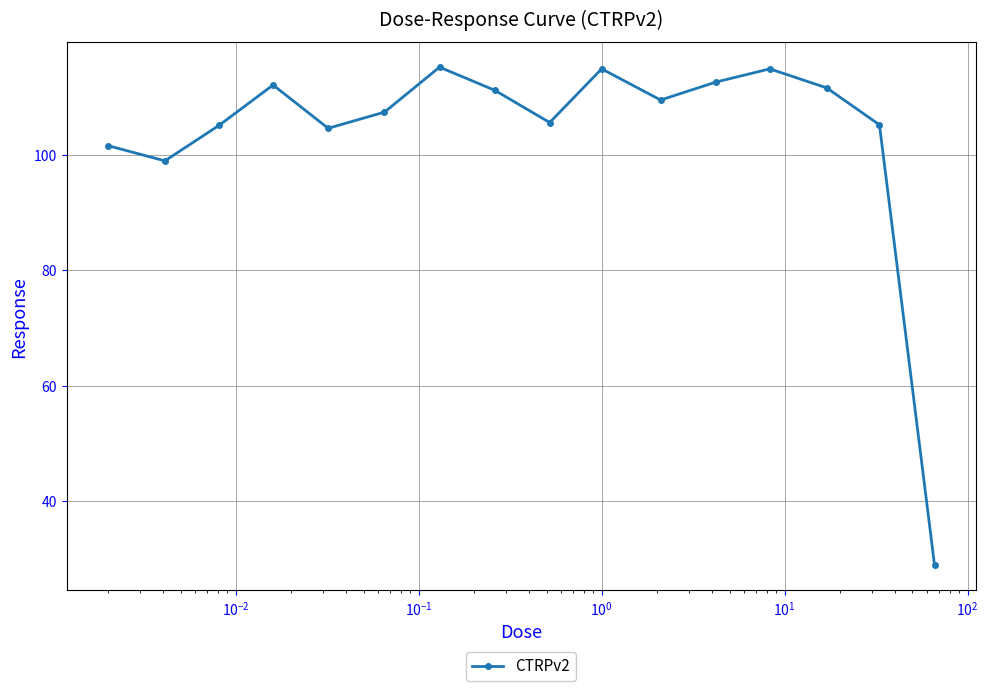

What is the value of the 1st point from the left?

101.6